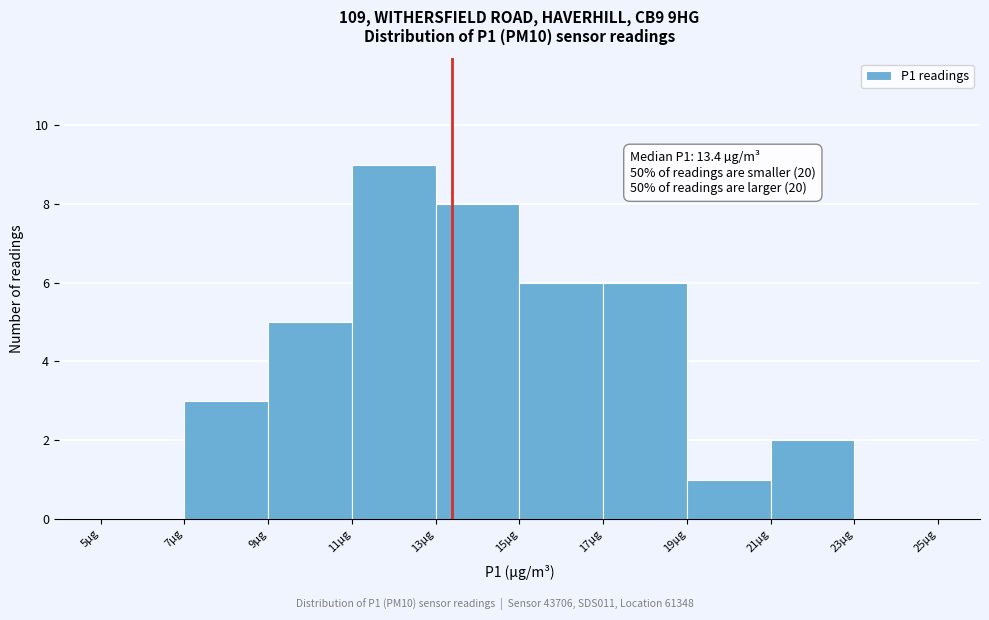

Over which range of the x-axis is the bar tallest?

11 to 13